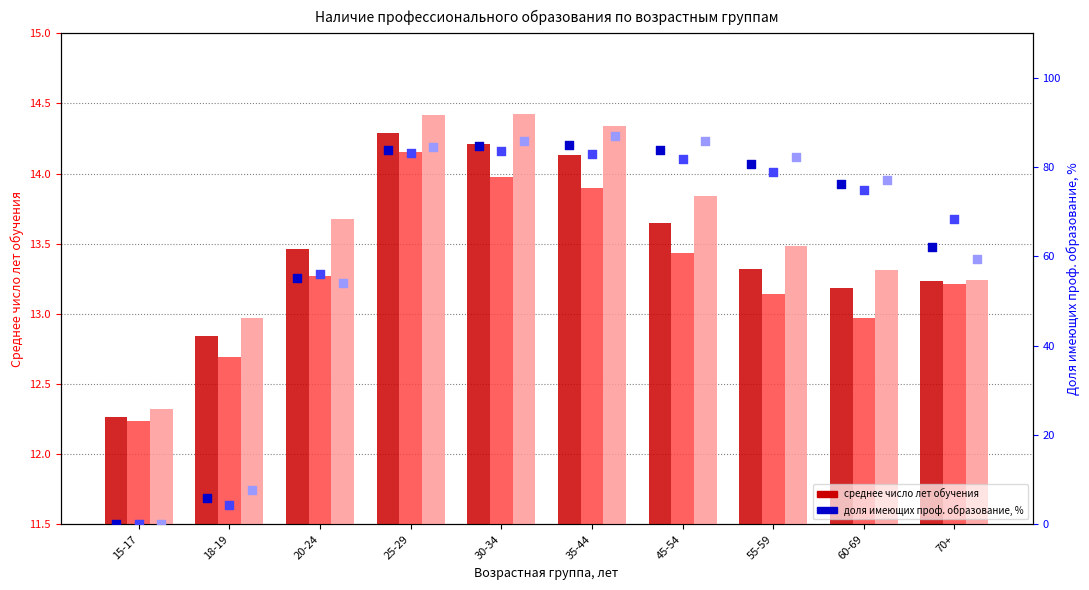

Which series reaches the minimum Y coordinate?

доля – Женщины (имеющие проф. обр.)